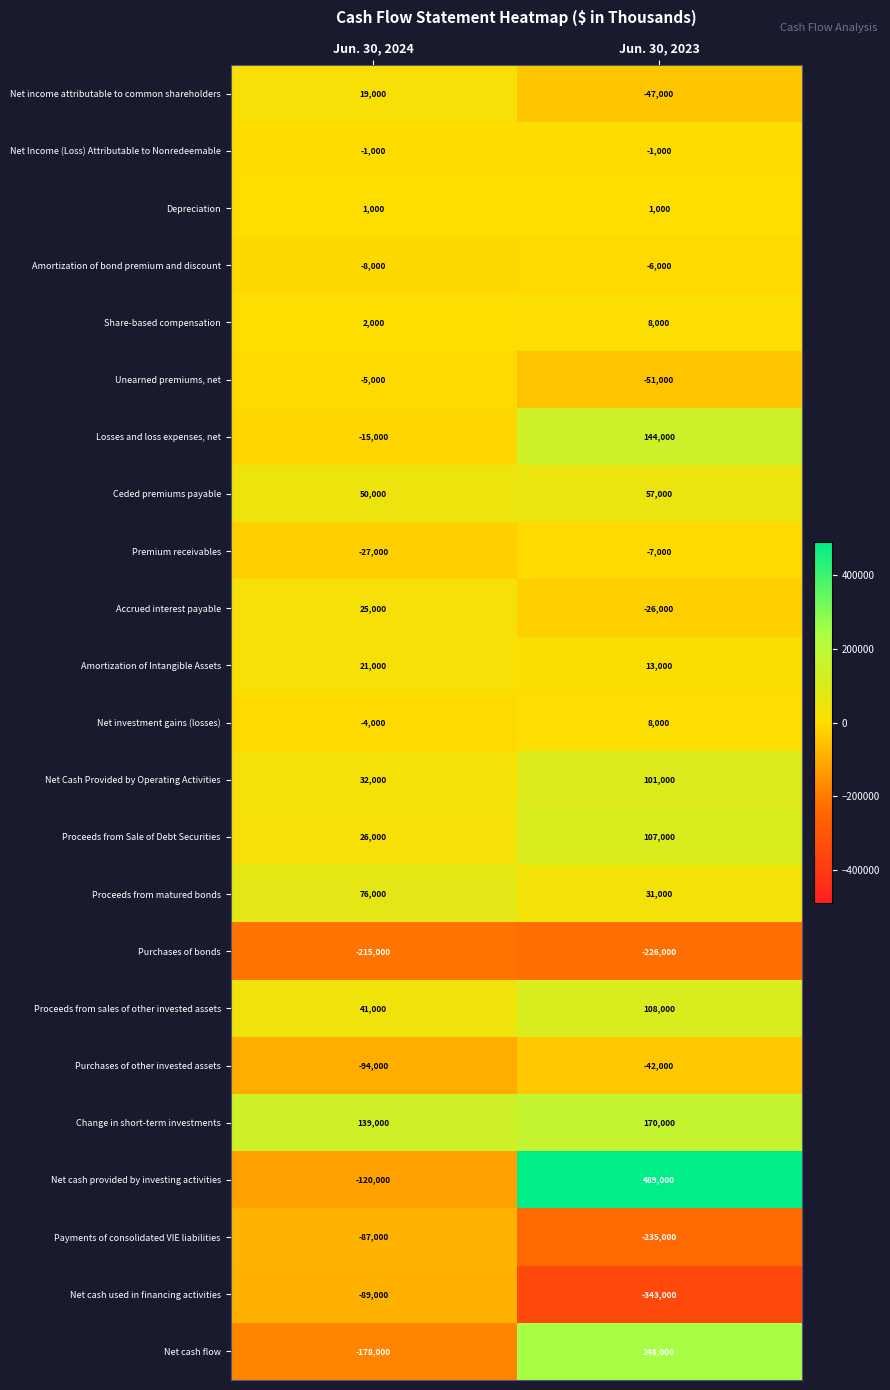

Between Jun. 30, 2024 and Jun. 30, 2023, which series saw the biggest shift?

Net cash provided by investing activities